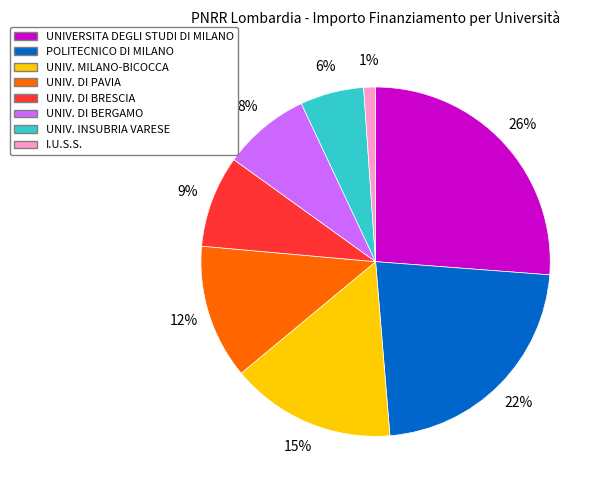

To the nearest percent, what is the difference between the largest and smallest slice percentages?

25%